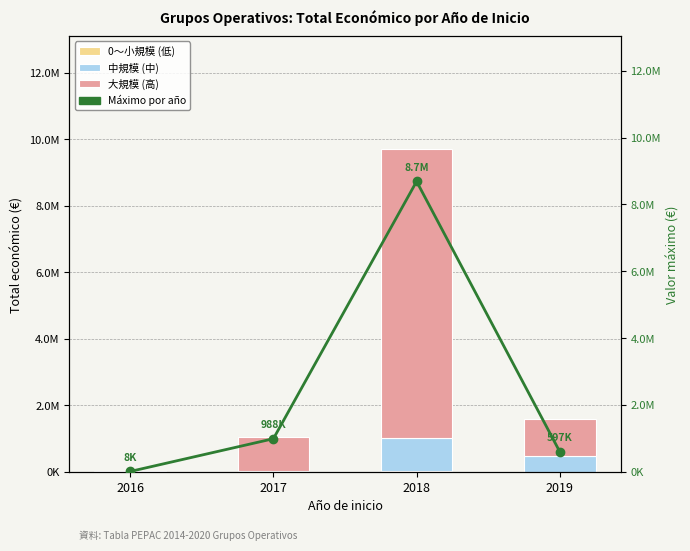

Where does the 0〜小規模 (低) series first go above 6000?

2018